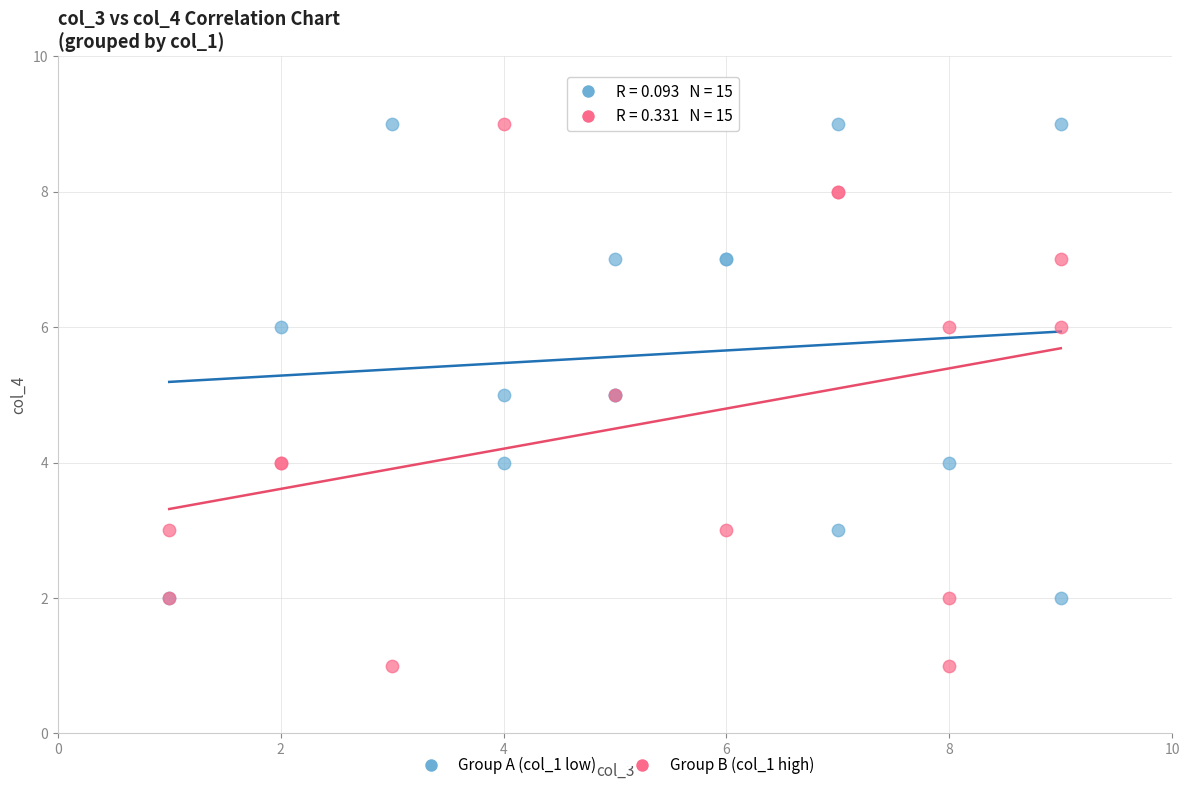

Which series has the largest Y range (max minus min)?

Group B (col_1 high)